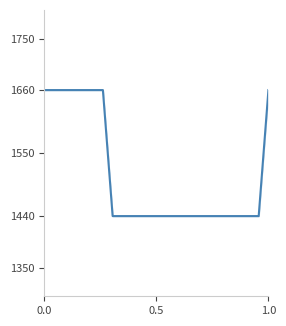

What is the difference between the maximum and minimum values?

220